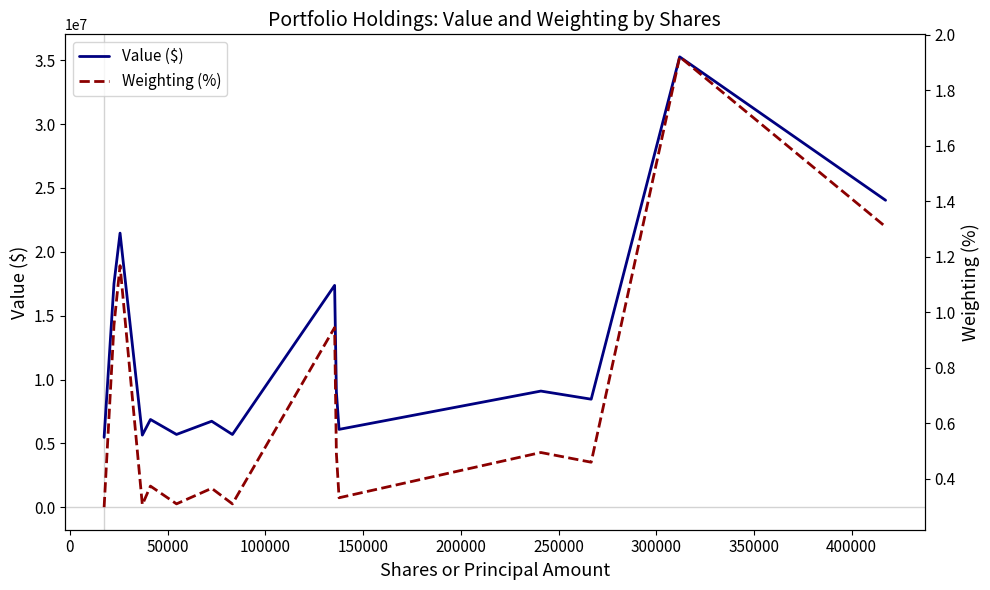

True or false: Value ($) has more than 0 interior local peaks.

True